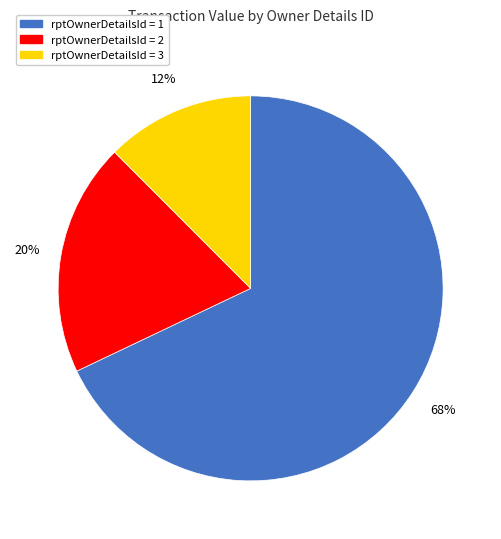

Rank the categories by value from lowest to highest.

rptOwnerDetailsId = 3, rptOwnerDetailsId = 2, rptOwnerDetailsId = 1